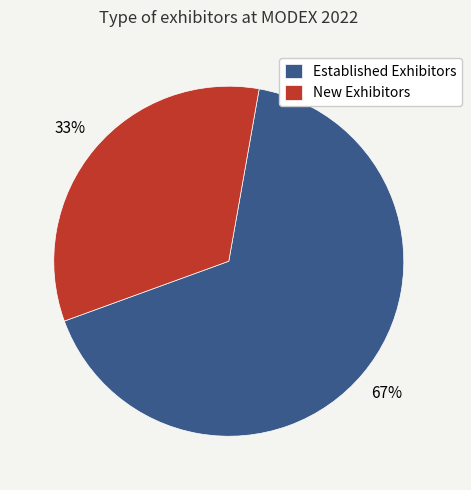

Rank the categories by value from highest to lowest.

Established Exhibitors, New Exhibitors